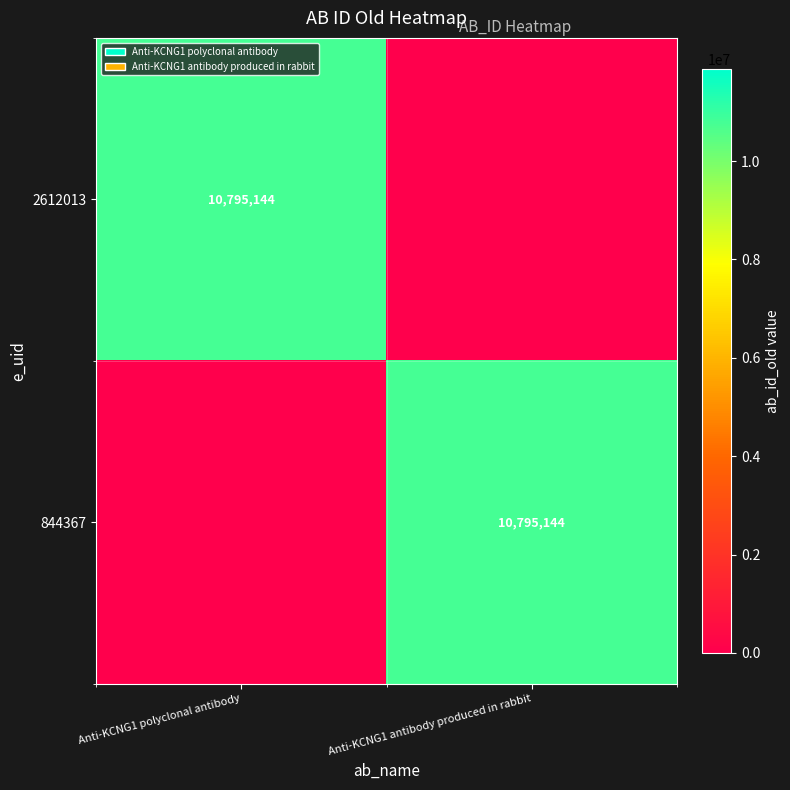

The value of 2612013 at Anti-KCNG1 polyclonal antibody is 10795144. True or false?

True